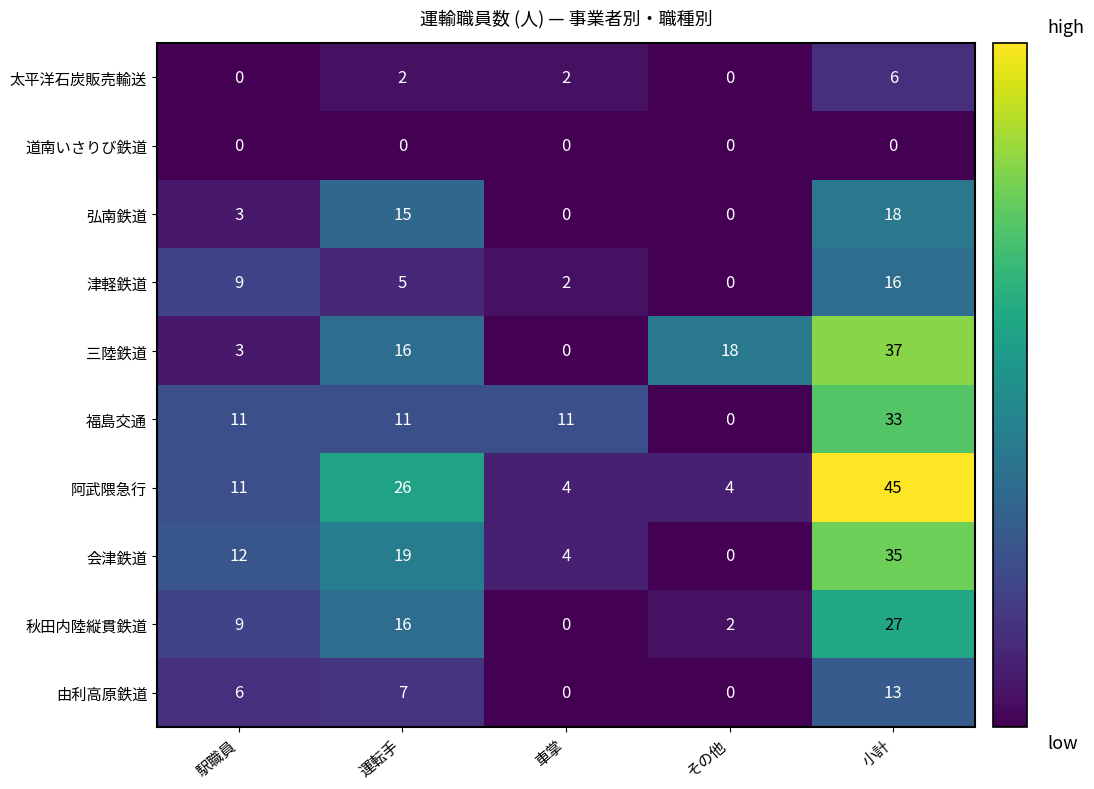

What is the maximum value for 福島交通?

33